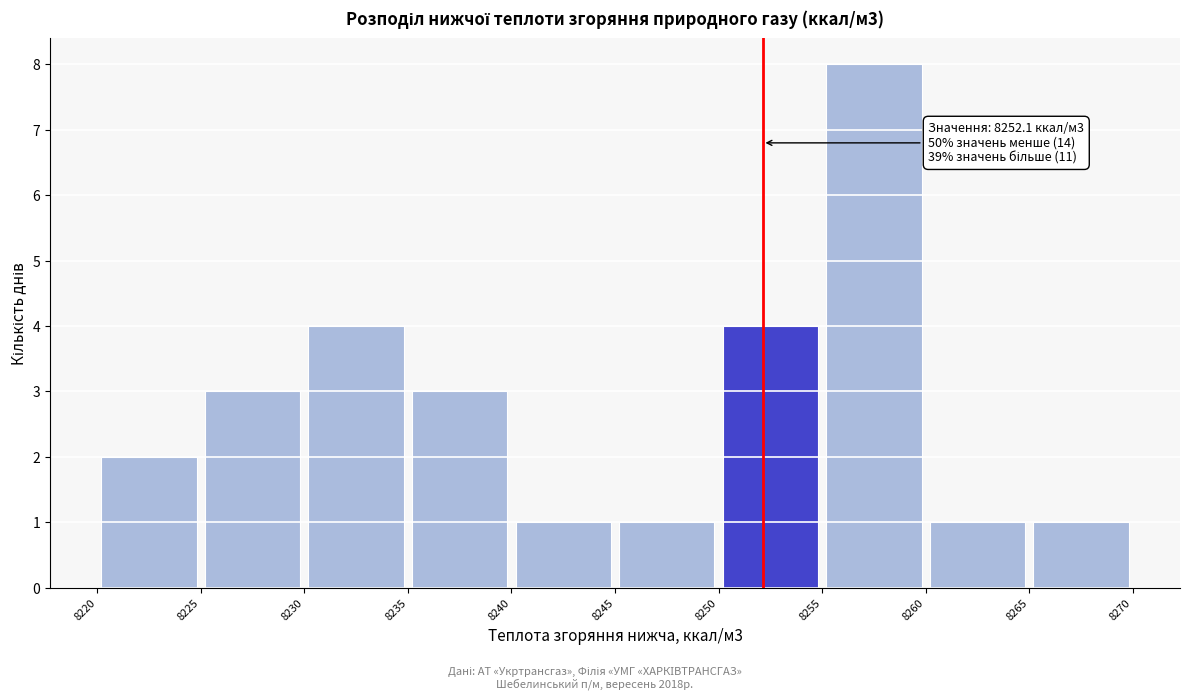

Over which range of the x-axis is the bar tallest?

8255 to 8260